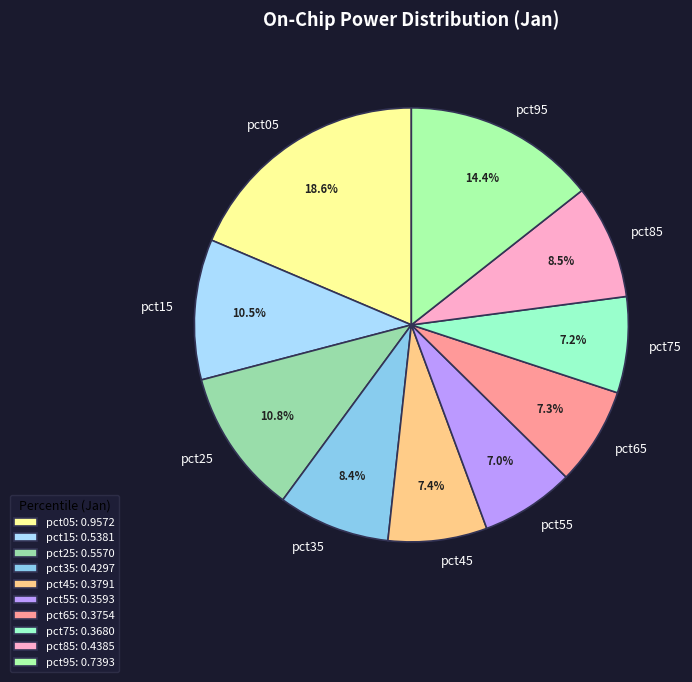

Count the number of slices in the pie.

10